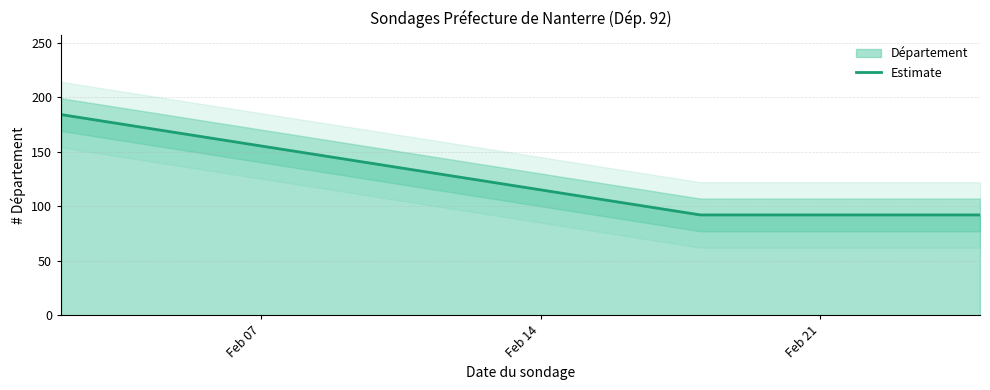

True or false: the data shows 257 at Feb 07.

False